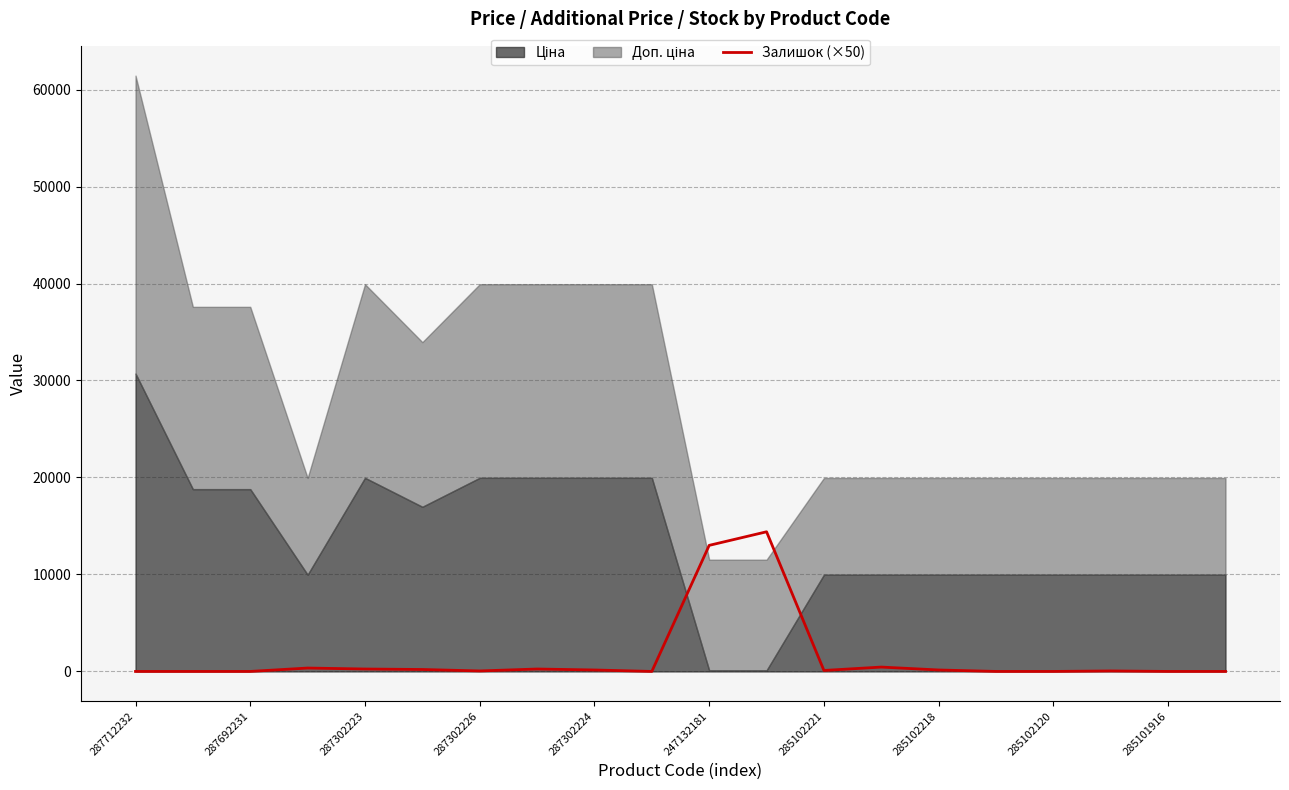

Is it true that Залишок (×50) equals -5681 at 287712232?

False